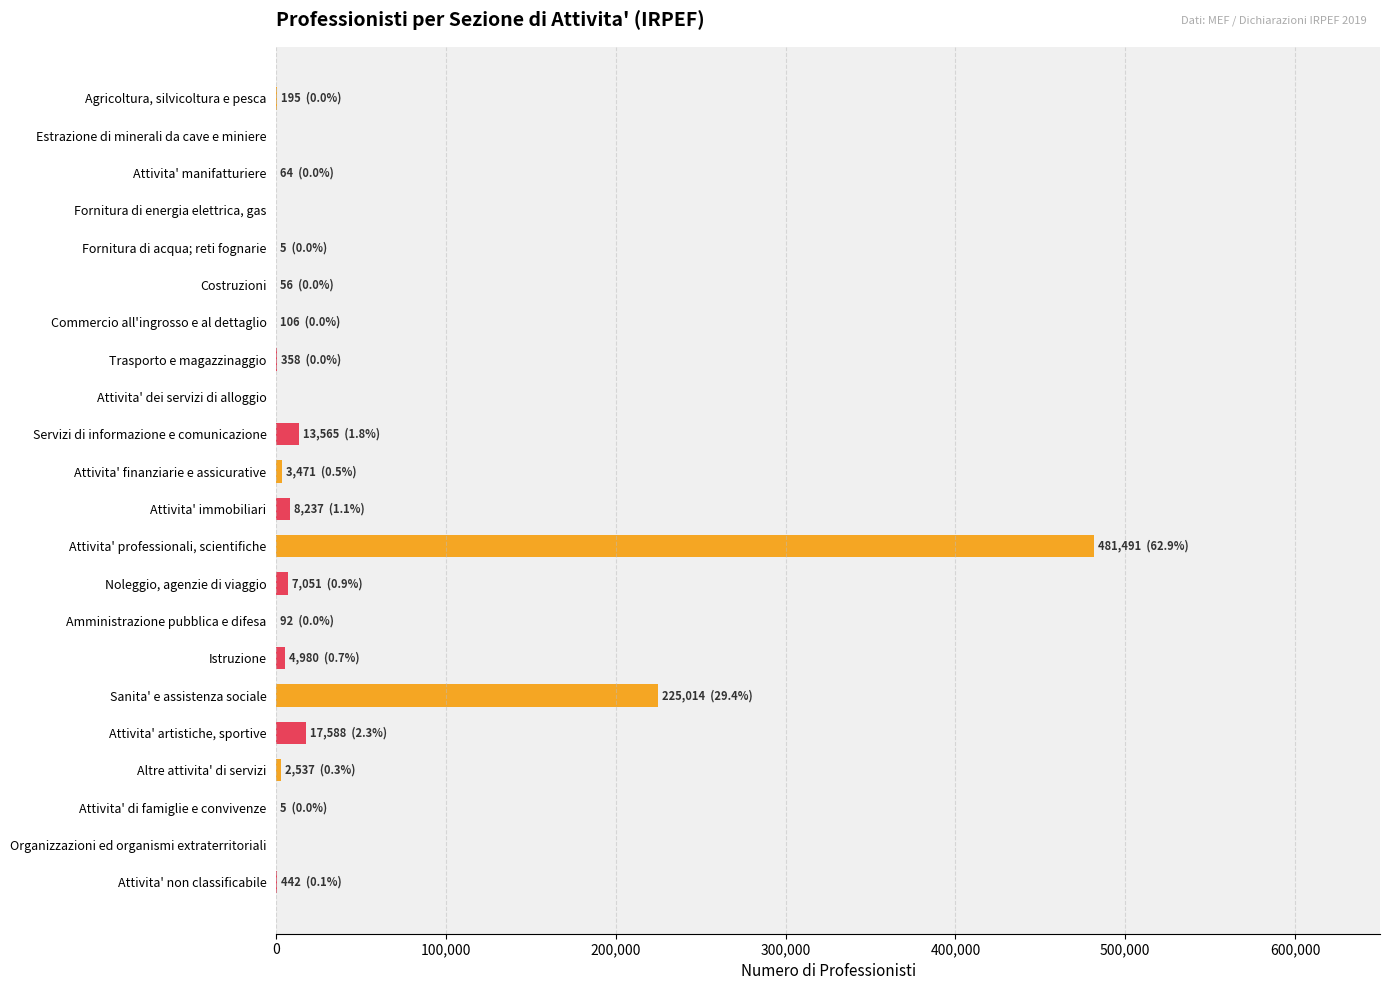

What is the greatest value displayed?

481491